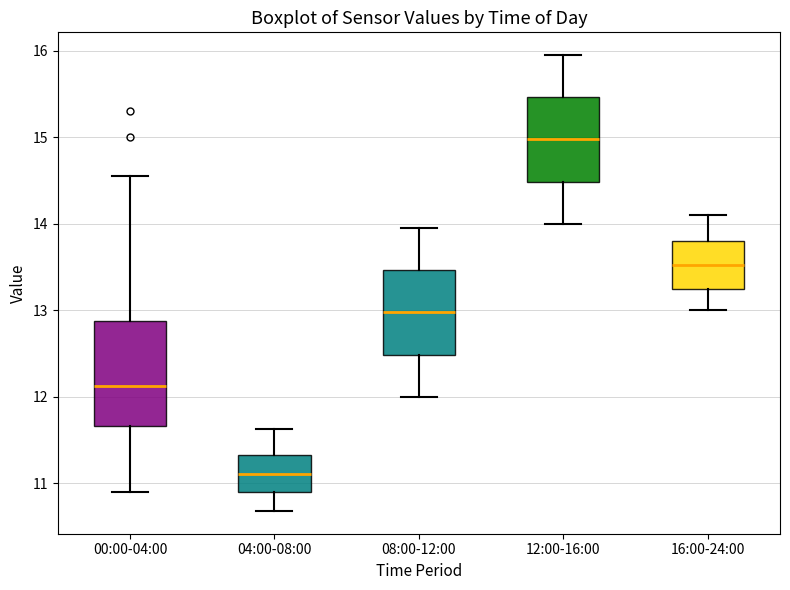

Reading left to right, transcribe this box plot: for each box, give where its median line is, the range the box spans, and where its two whiskers end, as read against the y-axis. The values are not printed on the chart, so give them approximately, as read against the axis.

00:00-04:00: median 12.1, box 11.7 to 12.9, whiskers 10.9 to 14.6
04:00-08:00: median 11.1, box 10.9 to 11.3, whiskers 10.7 to 11.6
08:00-12:00: median 13.0, box 12.5 to 13.5, whiskers 12.0 to 14.0
12:00-16:00: median 15.0, box 14.5 to 15.5, whiskers 14.0 to 16.0
16:00-24:00: median 13.5, box 13.3 to 13.8, whiskers 13.0 to 14.1